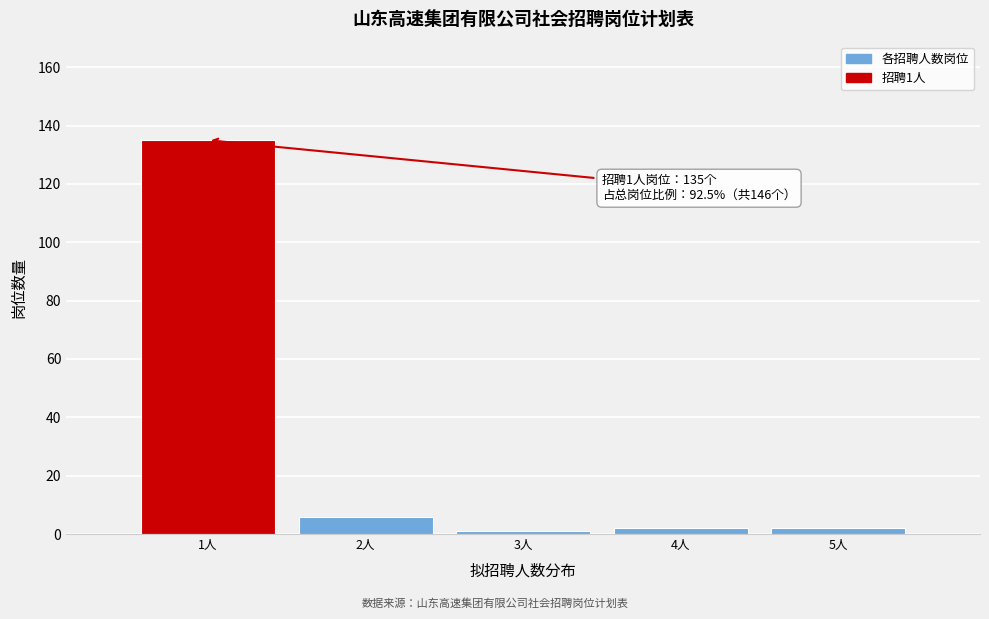

Which range on the x-axis has the tallest bar?

0.5 to 1.5